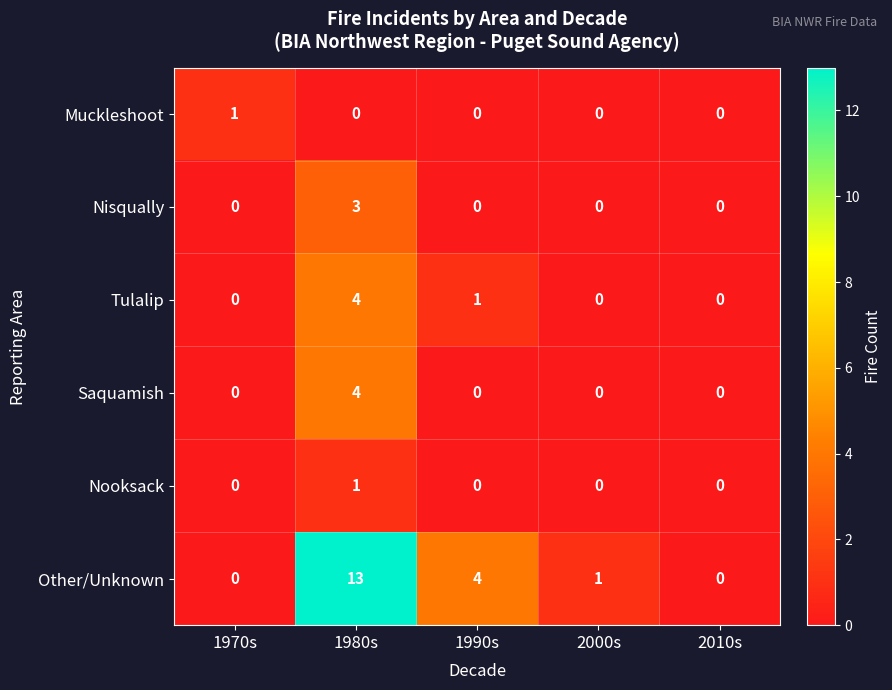

The value of Tulalip at 2000s is -2. True or false?

False